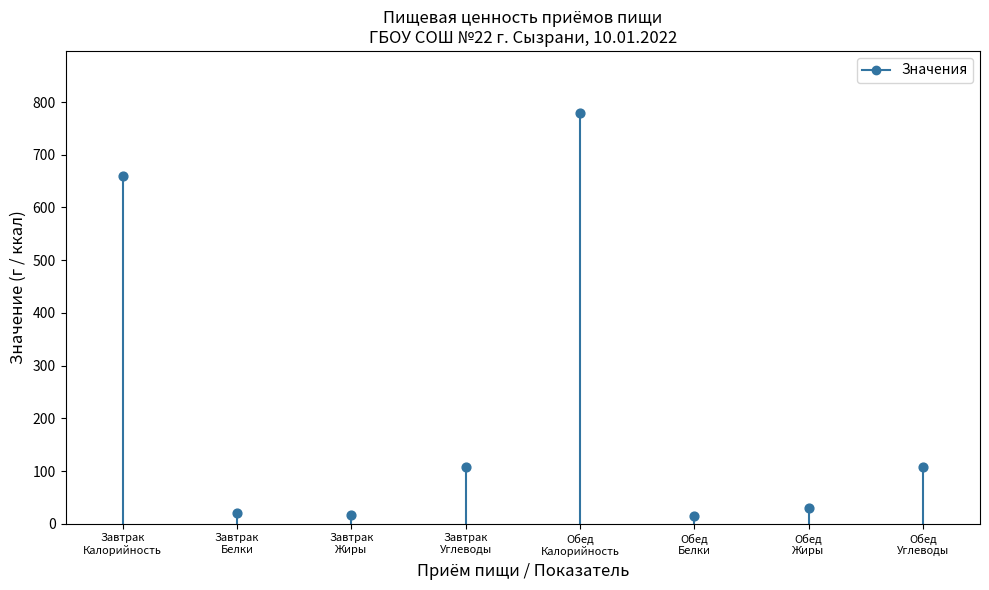

Is the value of Углеводы at Завтрак greater than the value of Белки at Завтрак?

Yes